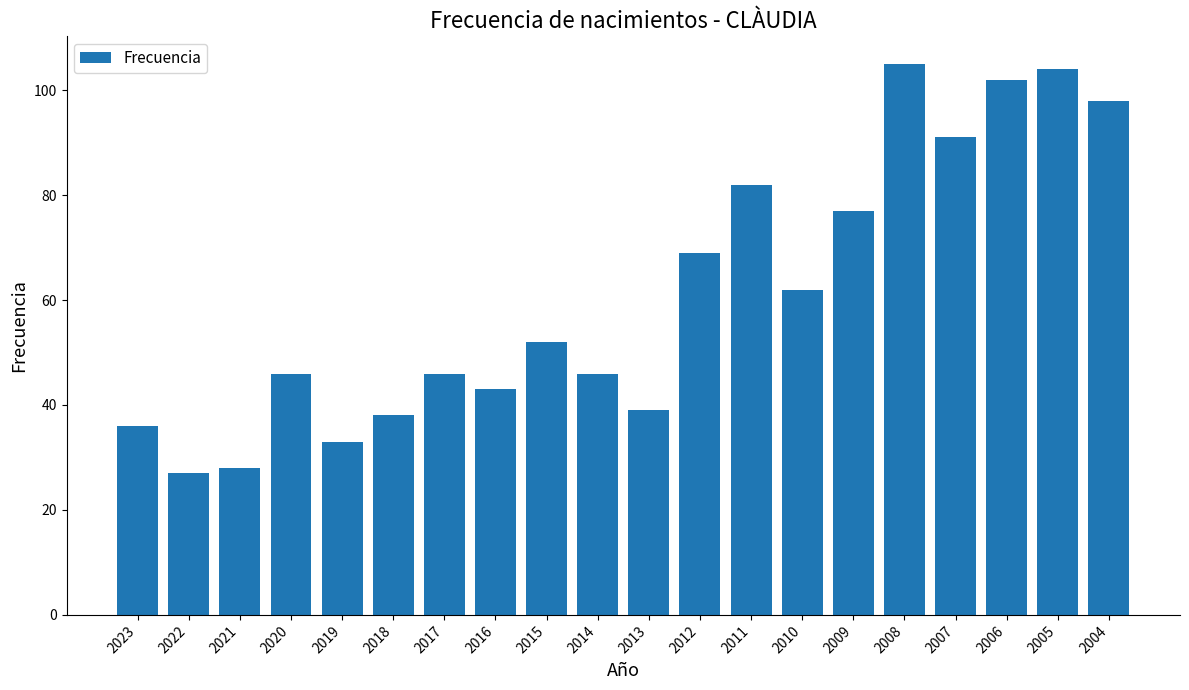

Approximately how many times larger is the value at 2017 compared to 2010?

0.7